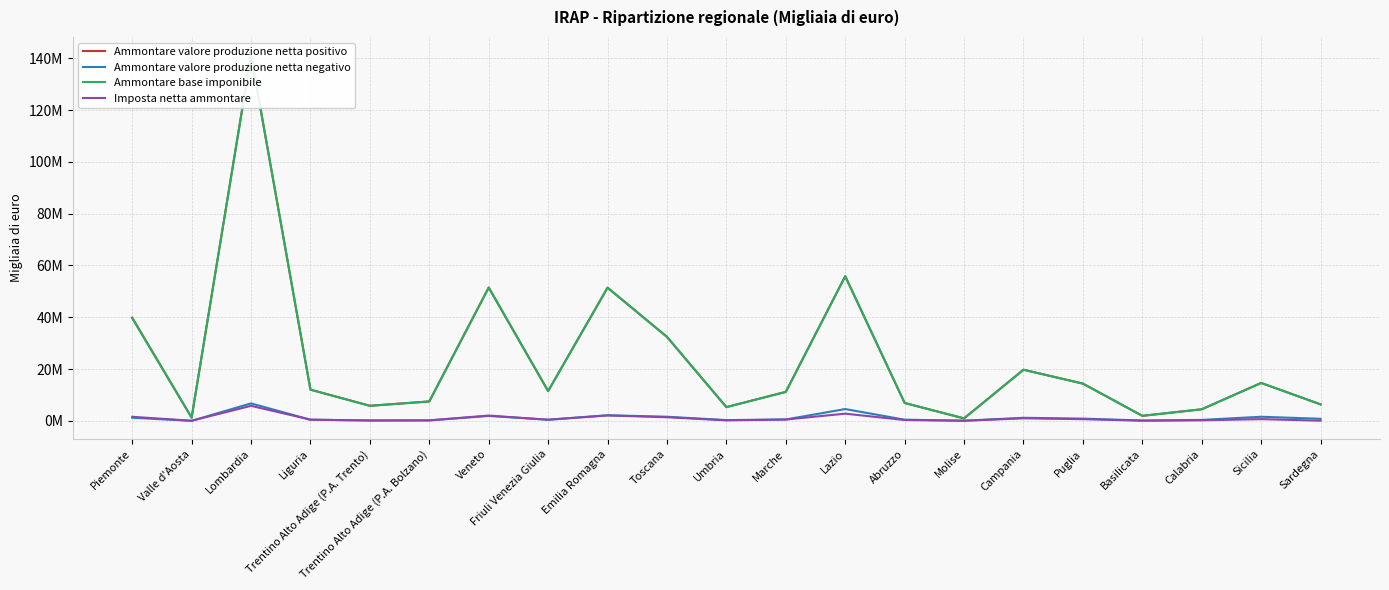

Which series ends up on top after the final intersection of Ammontare valore produzione netta negativo and Imposta netta ammontare?

Ammontare valore produzione netta negativo